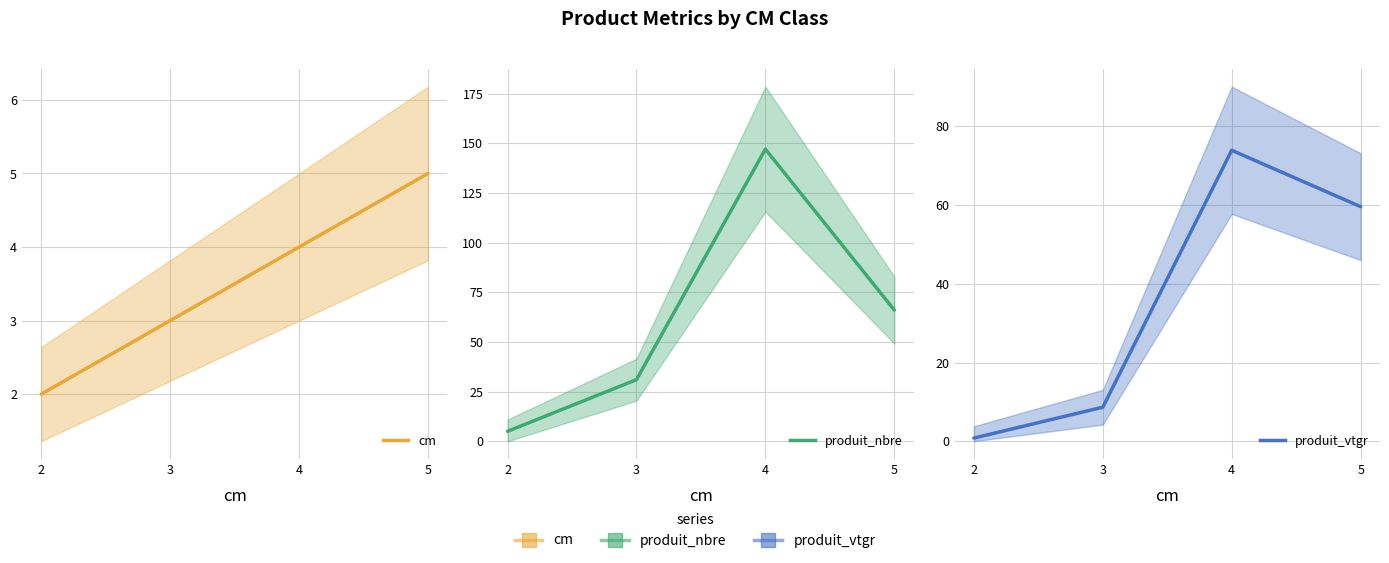

How many series are shown in this chart?

3